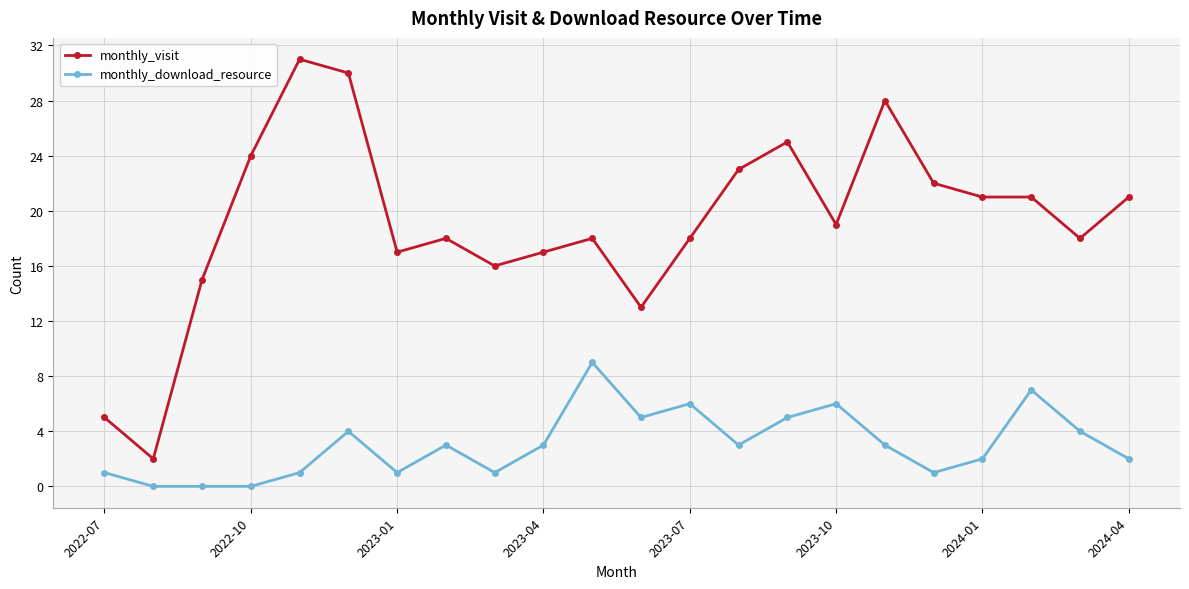

Reading left to right, transcribe all the data shown in this chart.

monthly_visit: 5	2	15	24	31	30	17	18	16	17	18	13	18	23	25	19	28	22	21	21	18	21
monthly_download_resource: 1	0	0	0	1	4	1	3	1	3	9	5	6	3	5	6	3	1	2	7	4	2